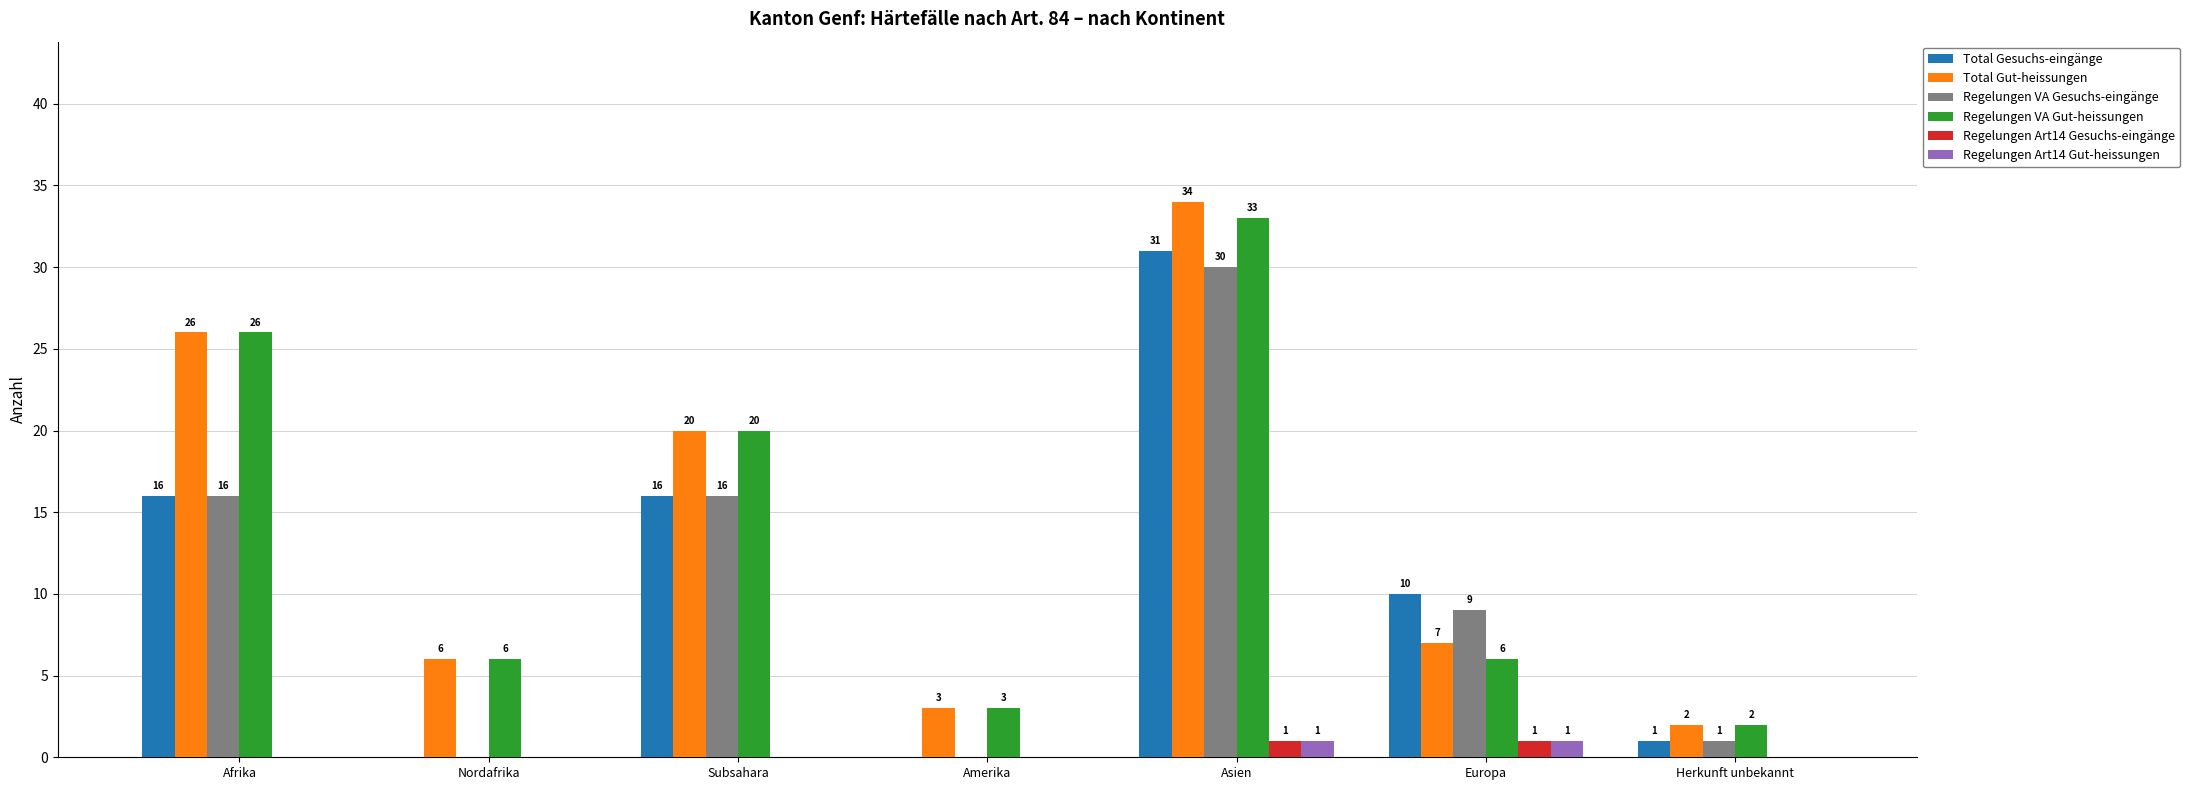

The value of Total Gesuchs-eingänge at Europa is 10. True or false?

True